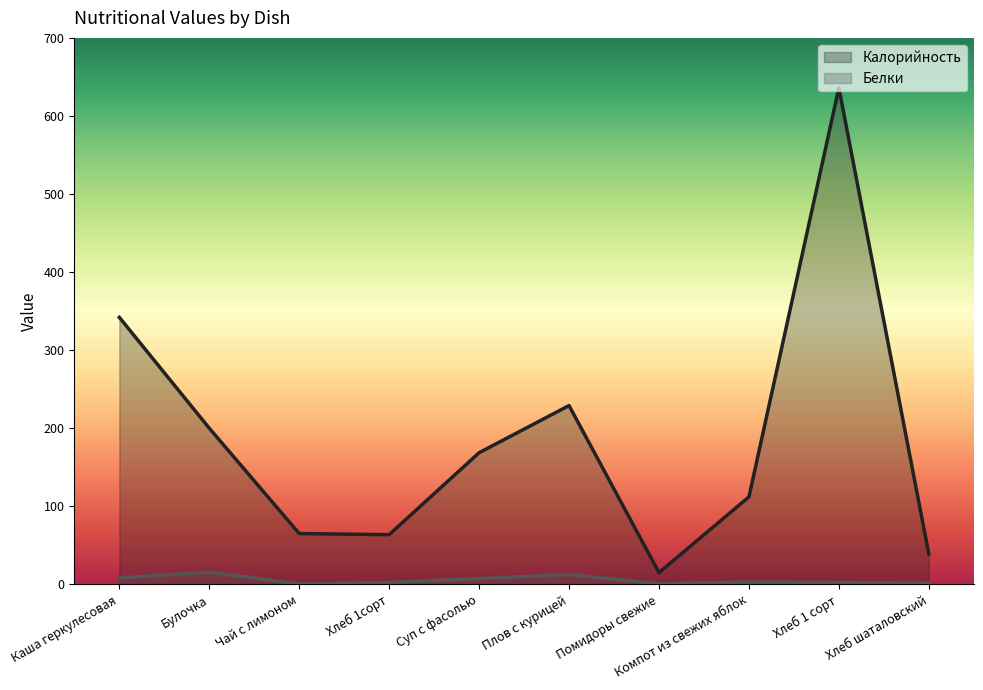

List the series in order of their peak value, lowest first.

Белки, Калорийность